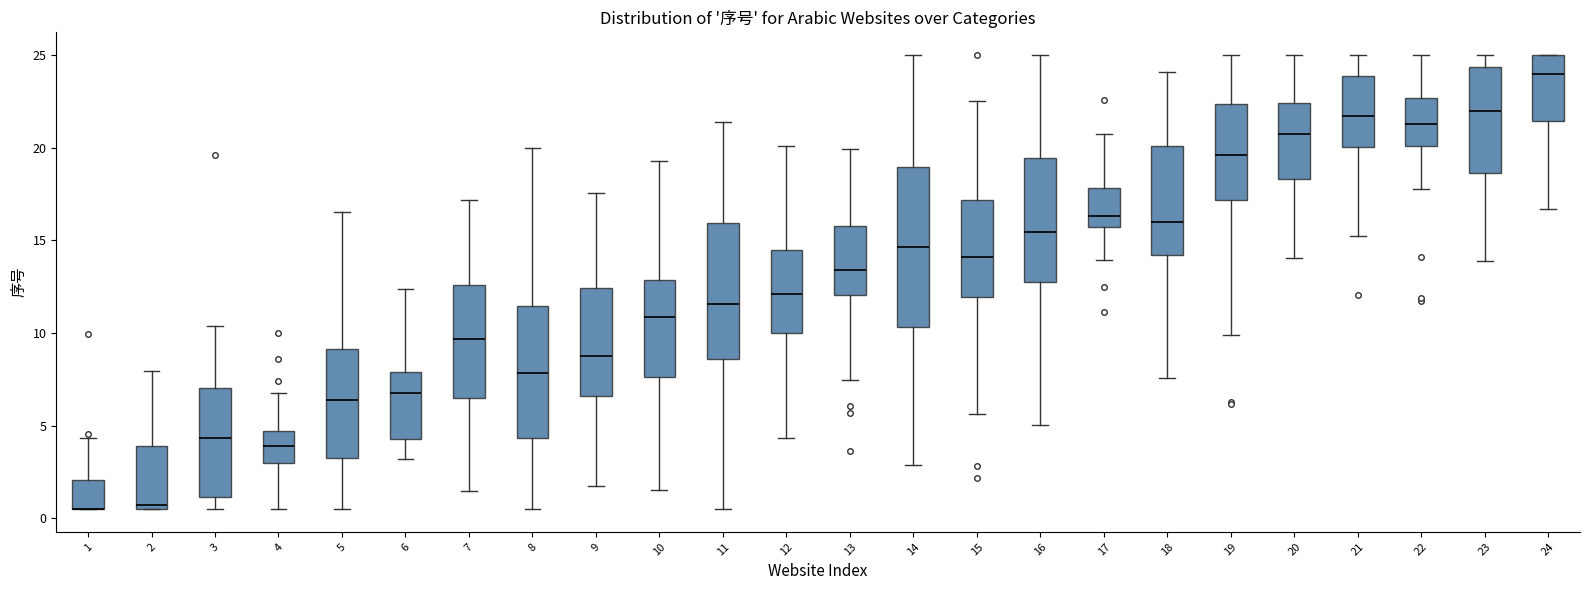

Reading left to right, read every box against the y-axis: the position of its median line, the range the box covers, and the ends of its whiskers. The values are not printed on the chart, so give them approximately, as read against the axis.

1: median 0.5 (drawn on the box's lower edge), box 0.5 to 2.0, whiskers 0.5 to 4.5
2: median 0.5 (just above the box's lower edge), box 0.5 to 4.0, whiskers 0.5 to 8.0
3: median 4.5, box 1.0 to 7.0, whiskers 0.5 to 10.5
4: median 4.0, box 3.0 to 4.5, whiskers 0.5 to 7.0
5: median 6.5, box 3.5 to 9.0, whiskers 0.5 to 16.5
6: median 6.5, box 4.5 to 8.0, whiskers 3.0 to 12.5
7: median 9.5, box 6.5 to 12.5, whiskers 1.5 to 17.0
8: median 8.0, box 4.5 to 11.5, whiskers 0.5 to 20.0
9: median 9.0, box 6.5 to 12.5, whiskers 1.5 to 17.5
10: median 11.0, box 7.5 to 13.0, whiskers 1.5 to 19.5
11: median 11.5, box 8.5 to 16.0, whiskers 0.5 to 21.5
12: median 12.0, box 10.0 to 14.5, whiskers 4.5 to 20.0
13: median 13.5, box 12.0 to 16.0, whiskers 7.5 to 20.0
14: median 14.5, box 10.5 to 19.0, whiskers 3.0 to 25.0
15: median 14.0, box 12.0 to 17.0, whiskers 5.5 to 22.5
16: median 15.5, box 12.5 to 19.5, whiskers 5.0 to 25.0
17: median 16.5, box 15.5 to 18.0, whiskers 14.0 to 20.5
18: median 16.0, box 14.0 to 20.0, whiskers 7.5 to 24.0
19: median 19.5, box 17.0 to 22.5, whiskers 10.0 to 25.0
20: median 20.5, box 18.5 to 22.5, whiskers 14.0 to 25.0
21: median 21.5, box 20.0 to 24.0, whiskers 15.0 to 25.0
22: median 21.5, box 20.0 to 22.5, whiskers 18.0 to 25.0
23: median 22.0, box 18.5 to 24.5, whiskers 14.0 to 25.0
24: median 24.0, box 21.5 to 25.0, whiskers 16.5 to 25.0